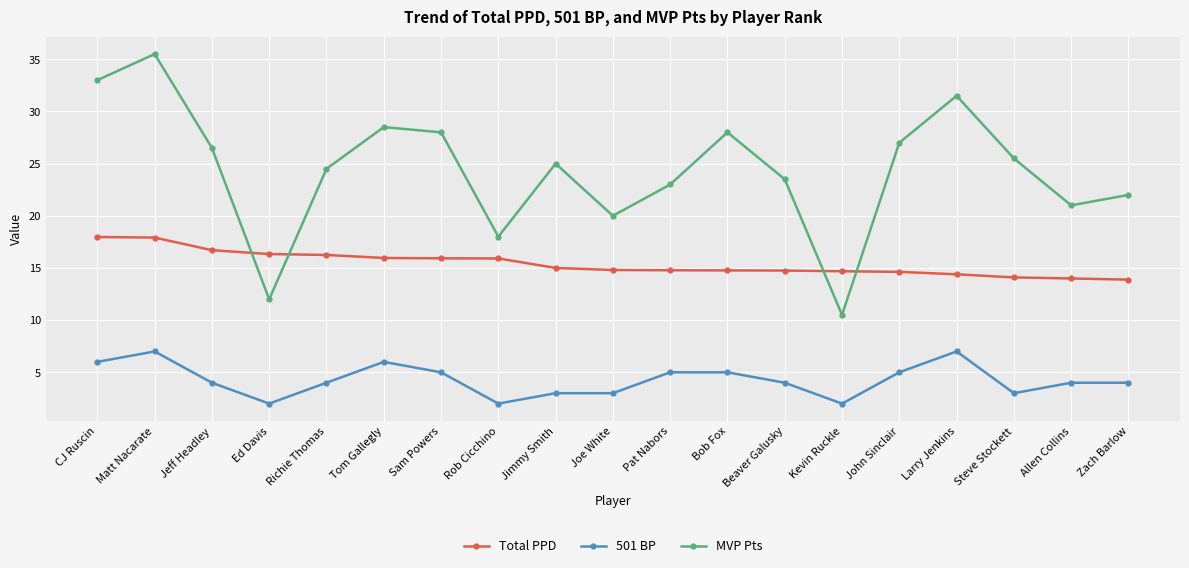

At Zach Barlow, list the series in order from largest to smallest.

MVP Pts, Total PPD, 501 BP